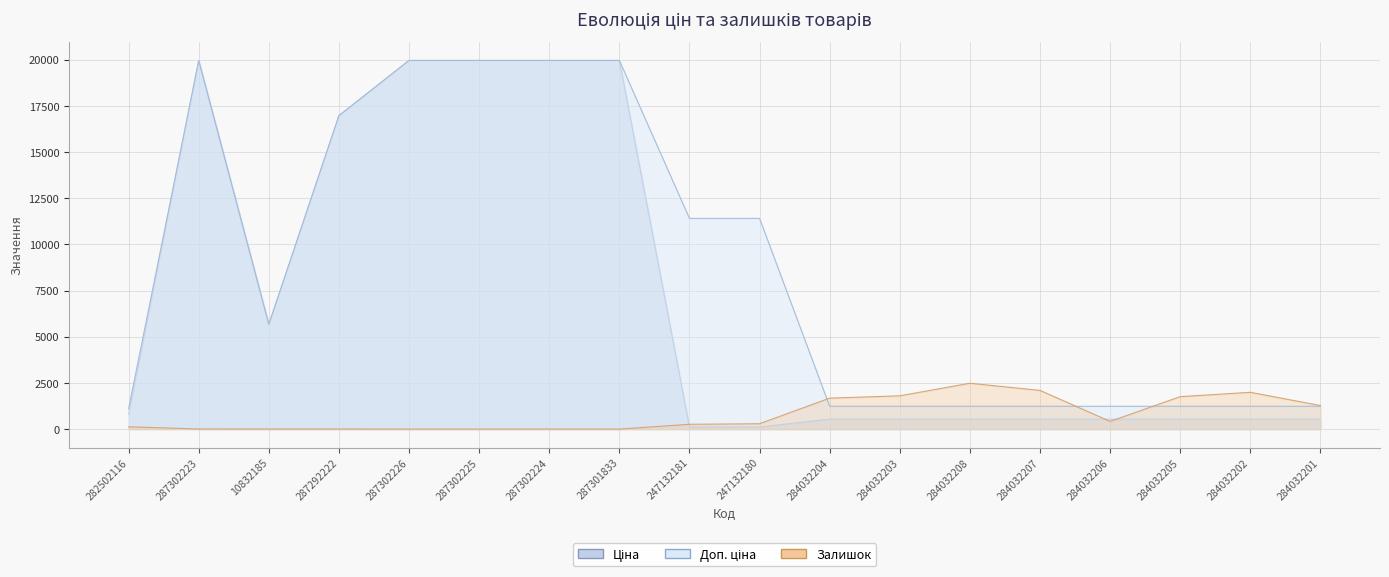

Reading right to left, list all the values displayed in this chart.

Ціна: 284032201=539.0	284032202=539.0	284032205=539.0	284032206=539.0	284032207=539.0	284032208=539.0	284032203=539.0	284032204=539.0	247132180=114.1	247132181=114.1	287301833=19964.2	287302224=19964.2	287302225=19964.2	287302226=19964.2	287292222=16976.3	10832185=5673.8	287302223=19964.2	282502116=818.5
Доп. ціна: 284032201=1235.4	284032202=1235.4	284032205=1235.4	284032206=1235.4	284032207=1235.4	284032208=1235.4	284032203=1235.4	284032204=1235.4	247132180=11410.0	247132181=11410.0	287301833=19964.2	287302224=19964.2	287302225=19964.2	287302226=19964.2	287292222=16976.3	10832185=5673.8	287302223=19964.2	282502116=1109.2
Залишок: 284032201=1276.0	284032202=1992.0	284032205=1757.0	284032206=417.0	284032207=2096.0	284032208=2483.0	284032203=1802.0	284032204=1677.0	247132180=290.0	247132181=260.0	287301833=0.0	287302224=3.0	287302225=0.0	287302226=0.0	287292222=5.0	10832185=4.0	287302223=7.0	282502116=125.0